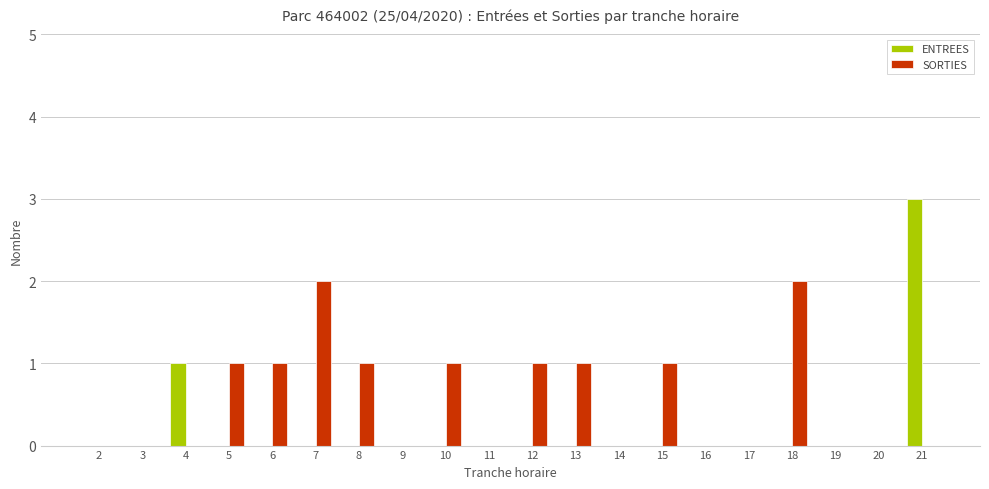

How many series are shown in this chart?

2